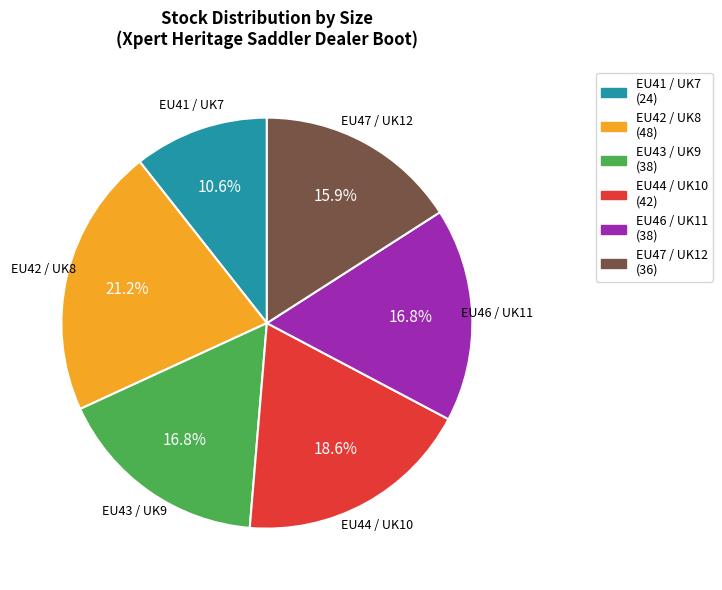

To the nearest percent, what is the combined percentage of EU44 / UK10 and EU42 / UK8?

40%